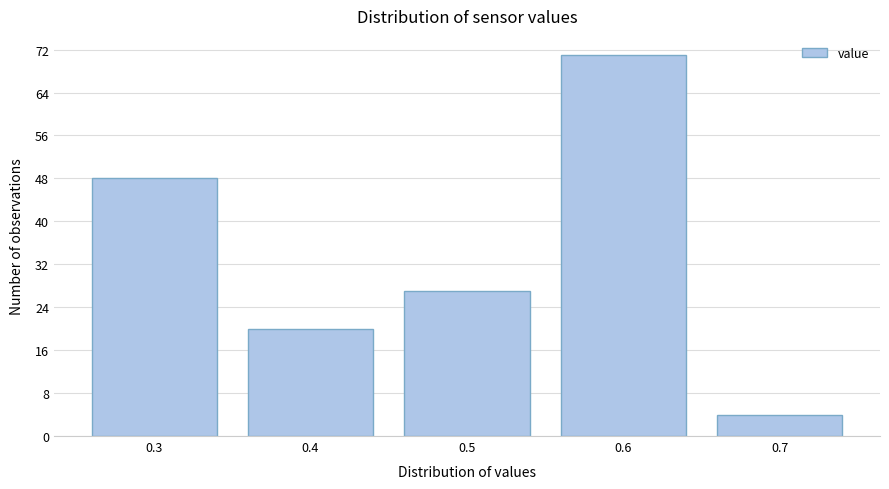

What is the height of the bar covering 0.25 to 0.35 on the x-axis? The values are not printed on the chart, so give them approximately, as read against the axis.

48